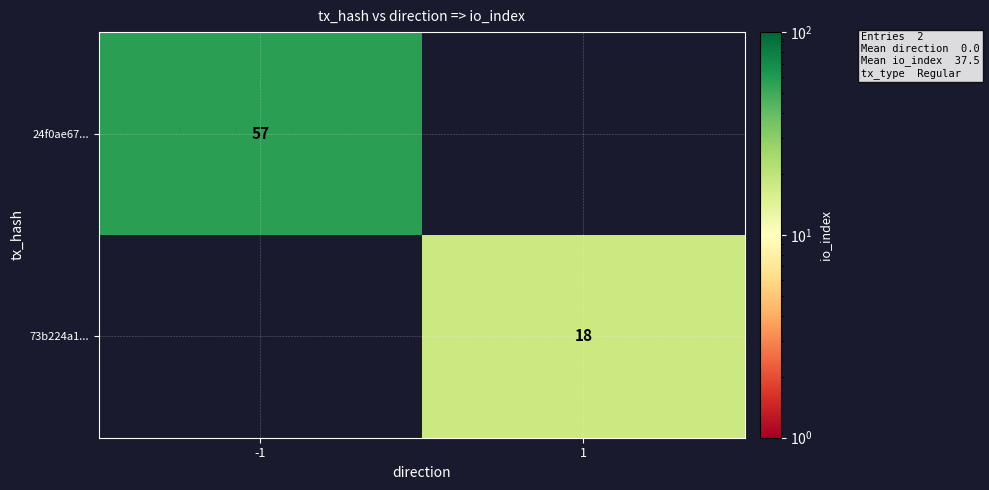

Is the value of 24f0ae67... at -1 greater than the value of 73b224a1... at 1?

Yes